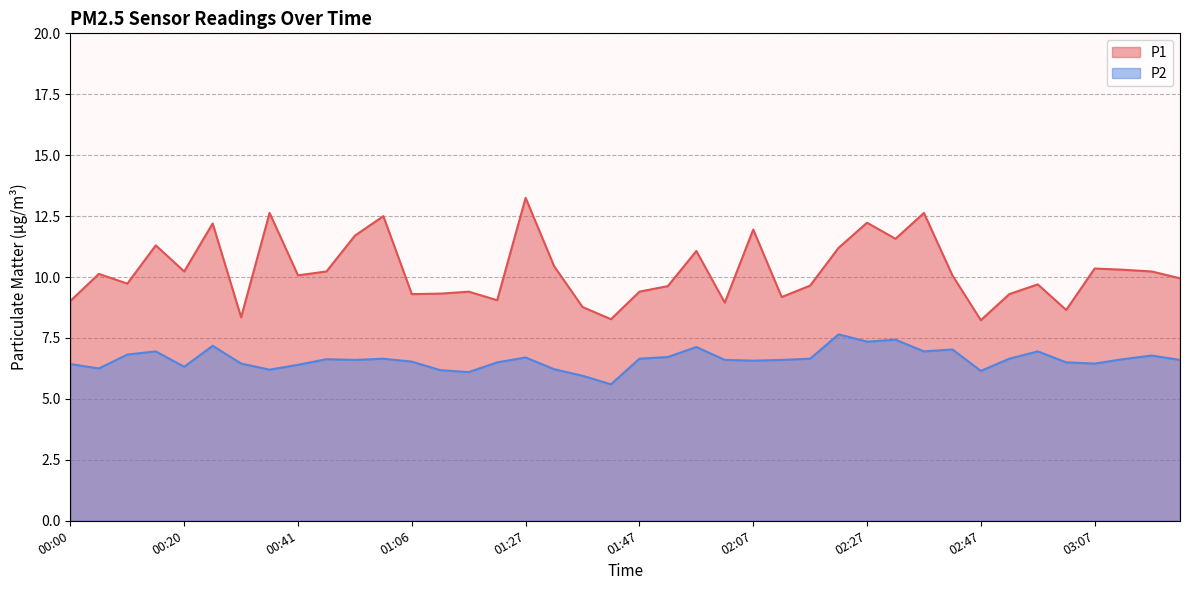

True or false: P1 and P2 intersect in this chart.

False